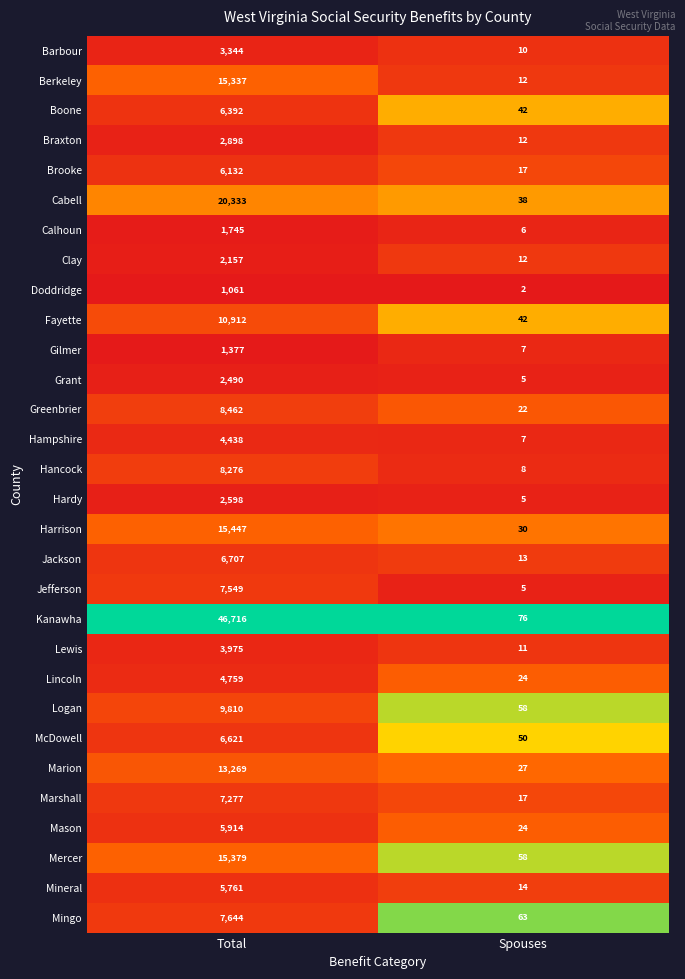

Is the value of Brooke at Spouses greater than the value of Harrison at Spouses?

No